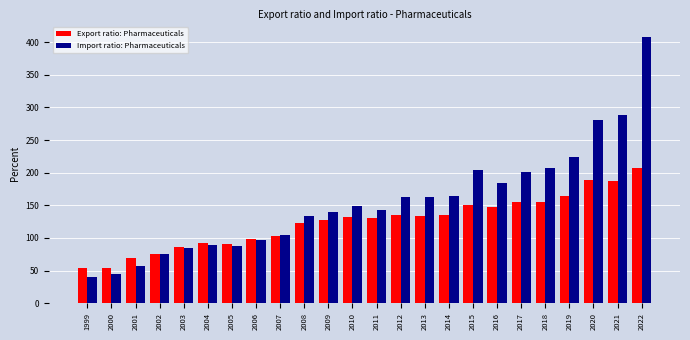

What is the difference between the Export ratio: Pharmaceuticals values at 2008 and 2002?

47.5